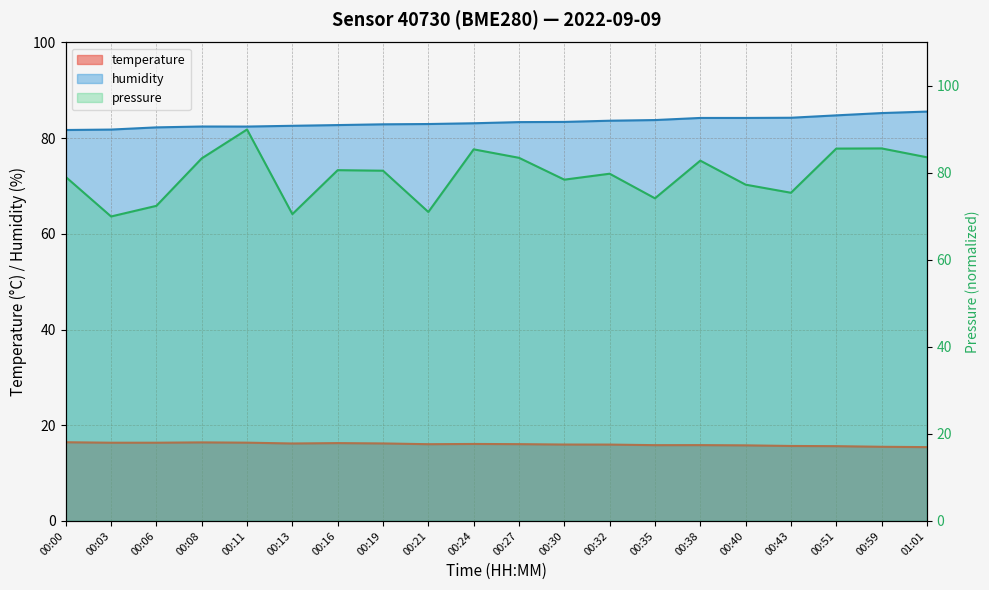

True or false: temperature has a value of 9.5 at 00:38.

False